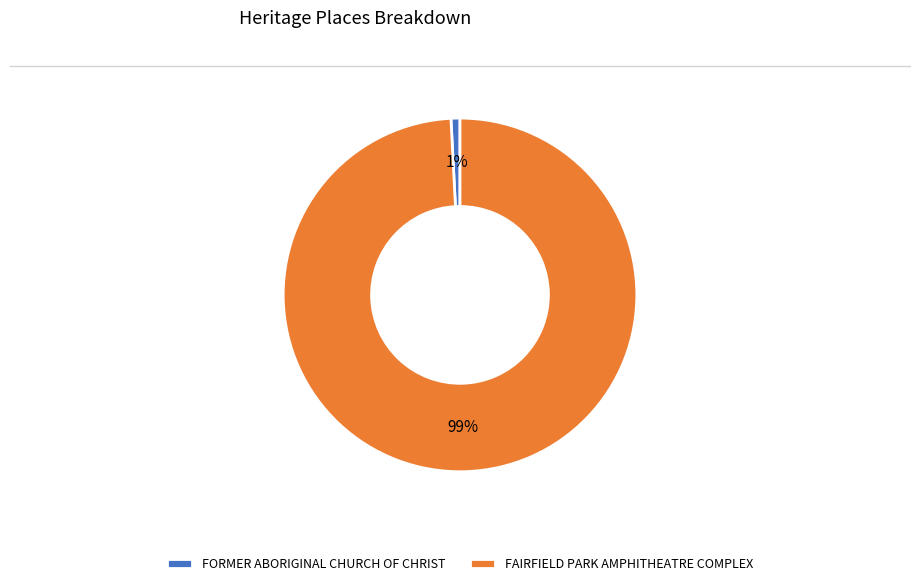

Is it true that FORMER ABORIGINAL CHURCH OF CHRIST is 11% of the pie?

False